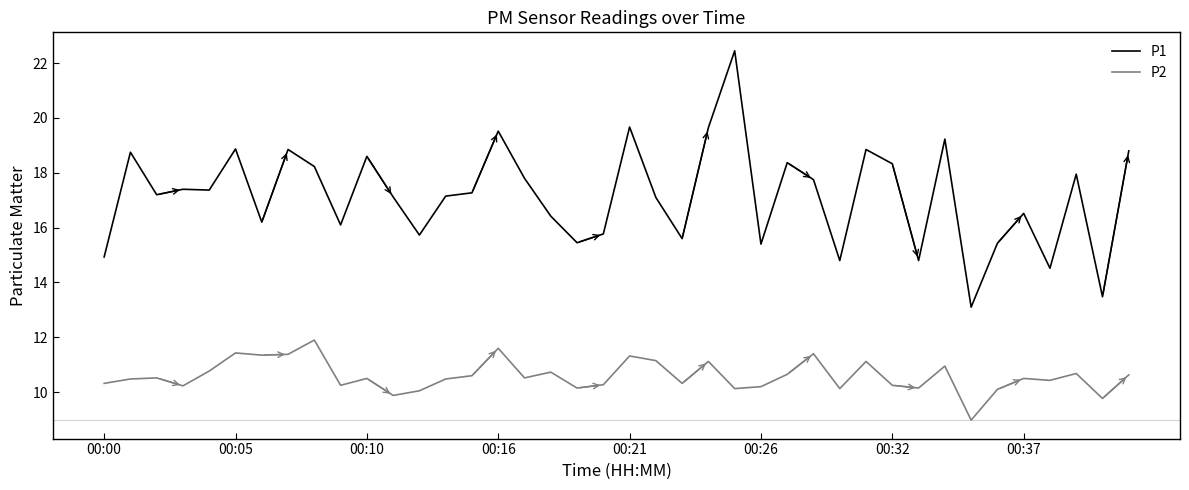

How many lines are shown in the chart?

2